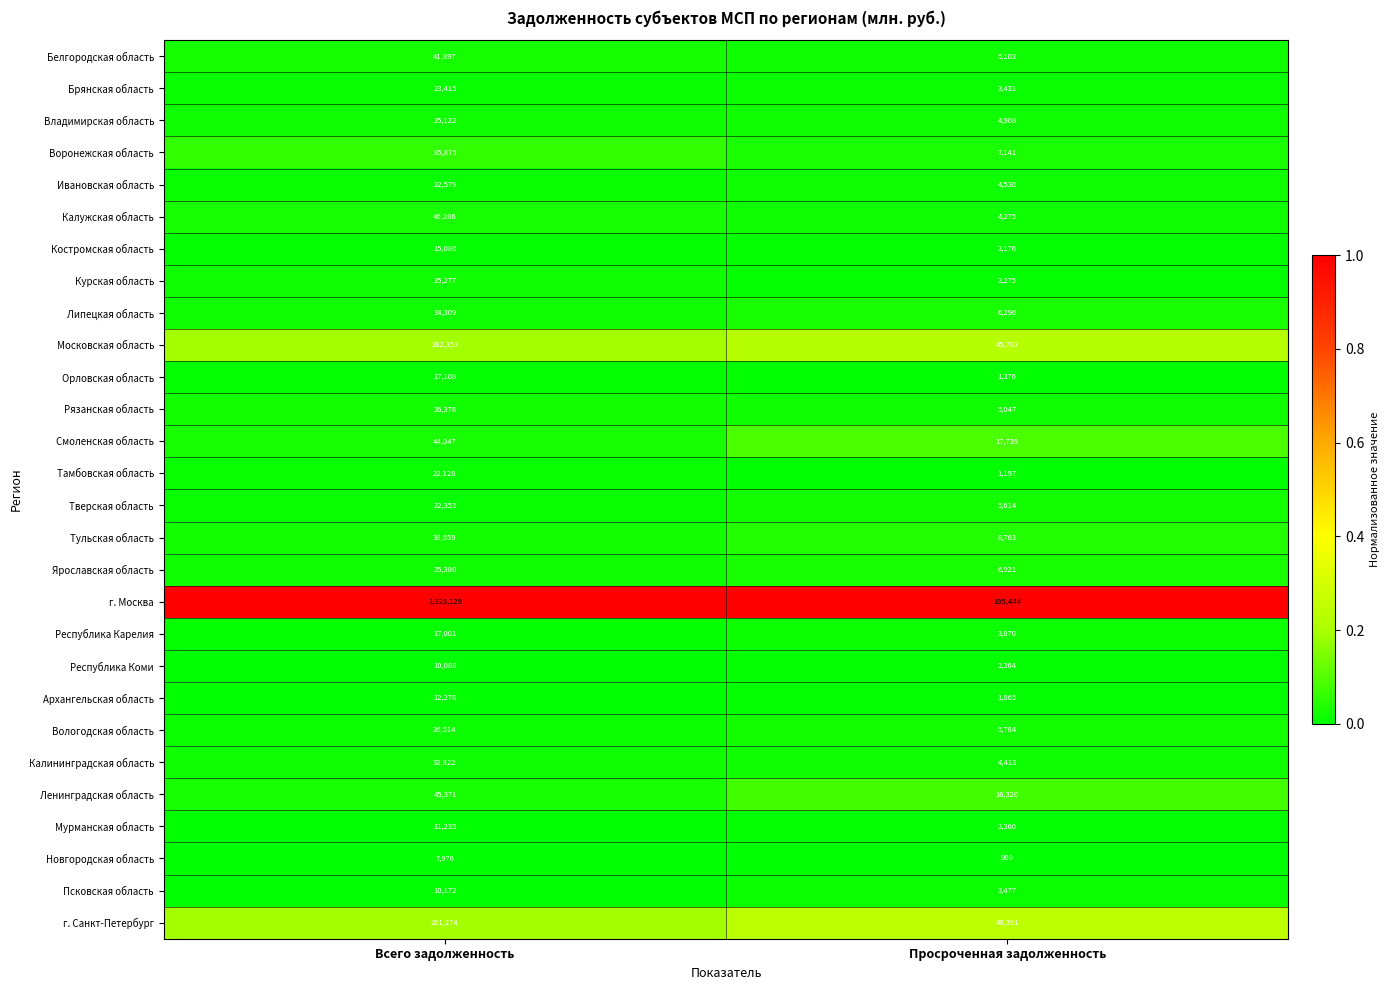

What is the spread (max minus min) of values at Всего задолженность?

1318153